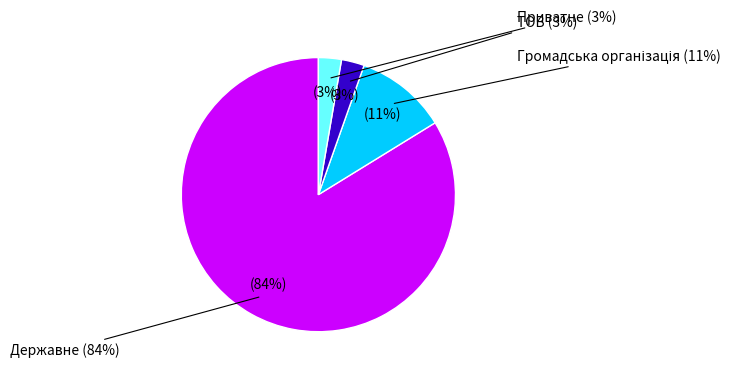

Which slice is the smallest?

ТОВ